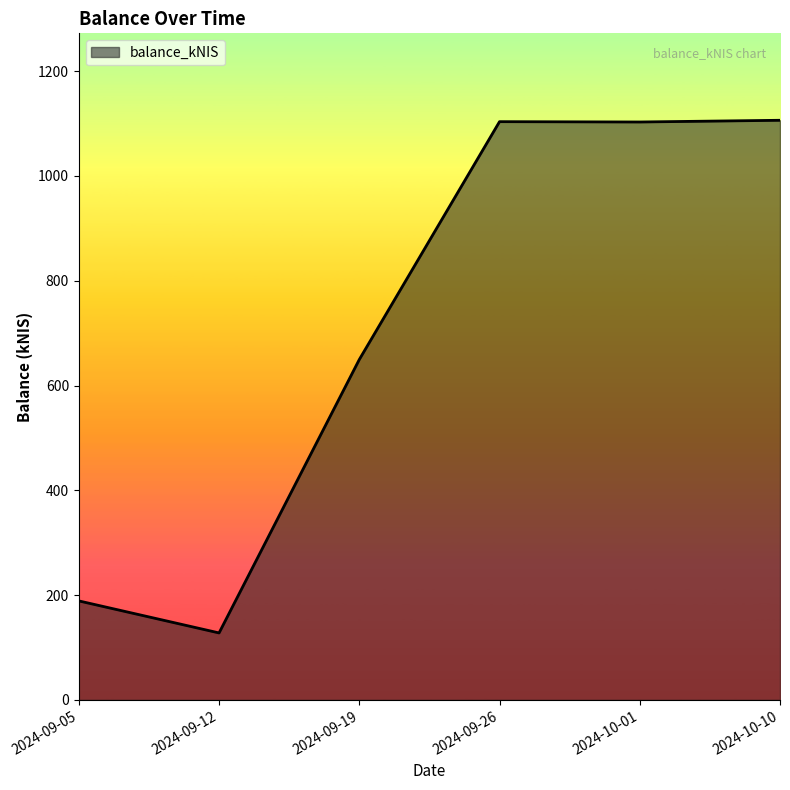

What is the greatest value displayed?

1106.2